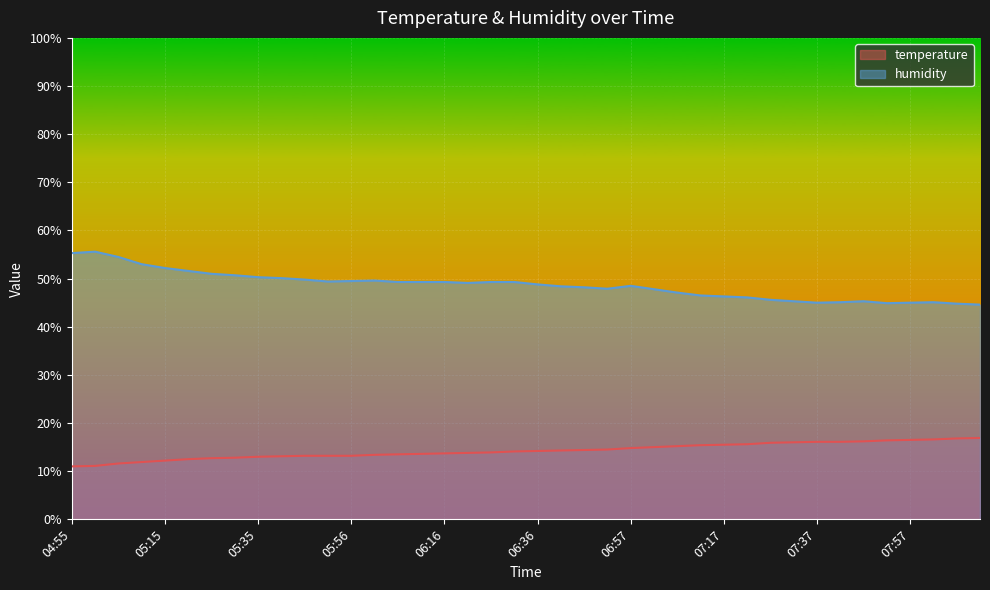

Count the number of categories in the chart.

40